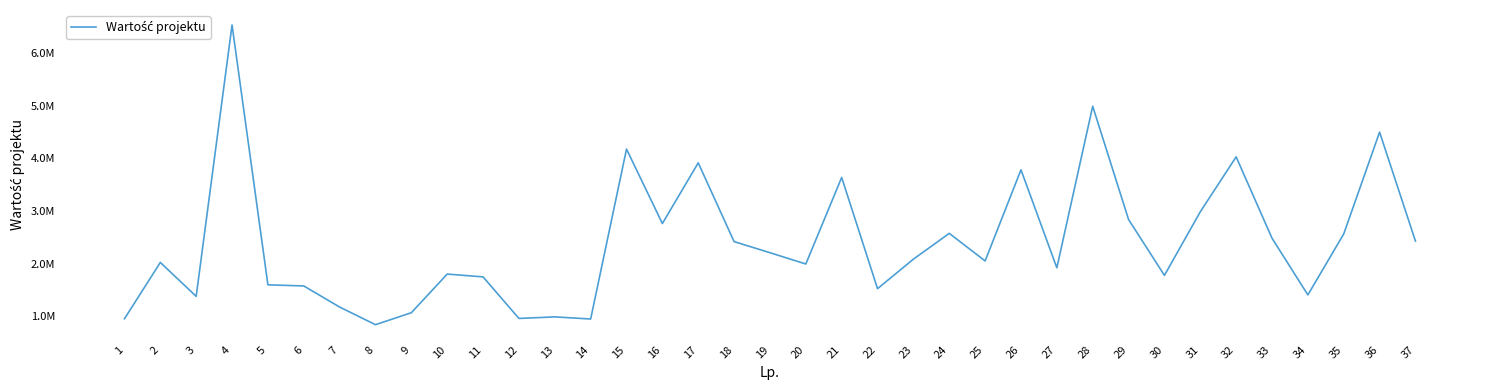

What is the maximum value shown in the chart?

6536700